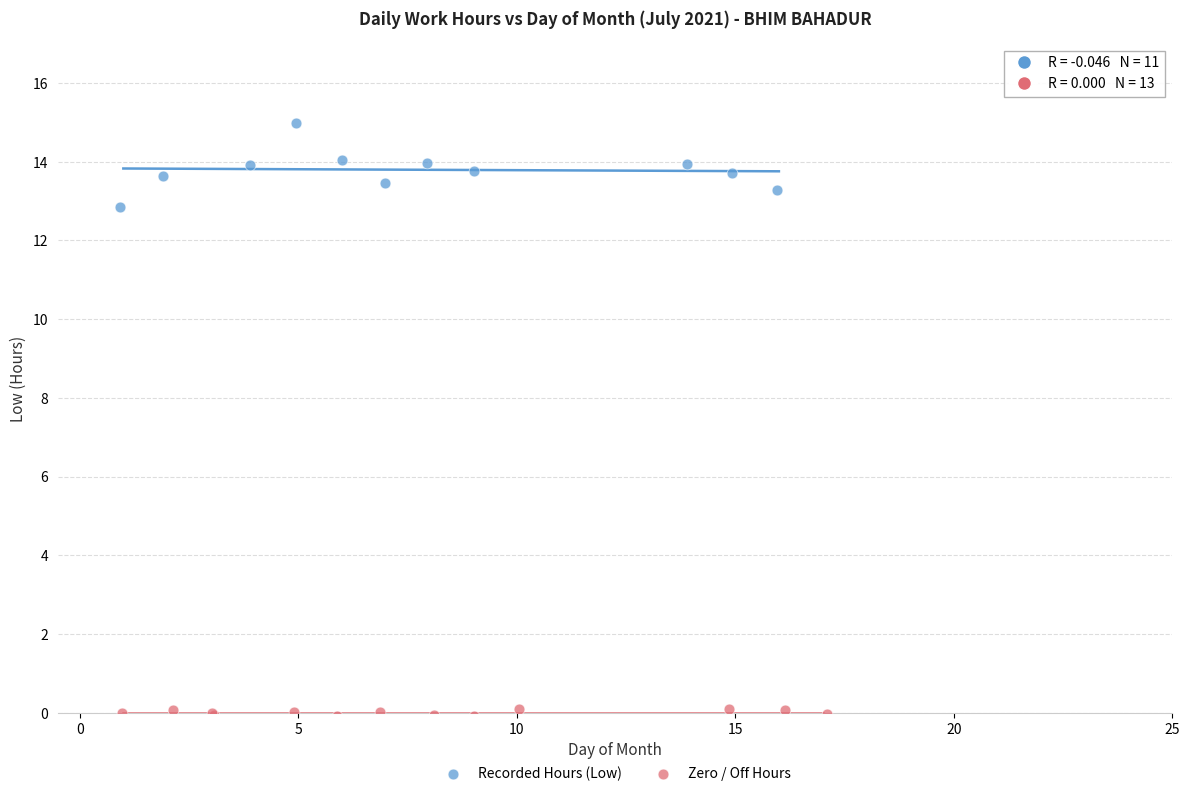

Which series has the largest Y range (max minus min)?

Recorded Hours (Low)